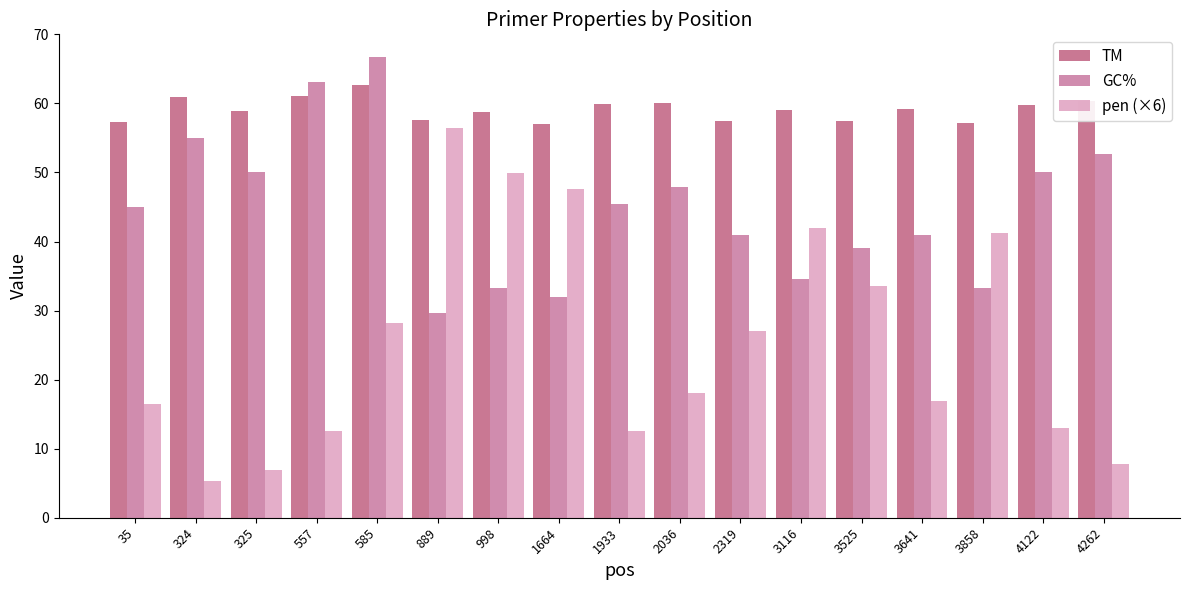

List the series in order of their peak value, lowest first.

pen (×6), TM, GC%